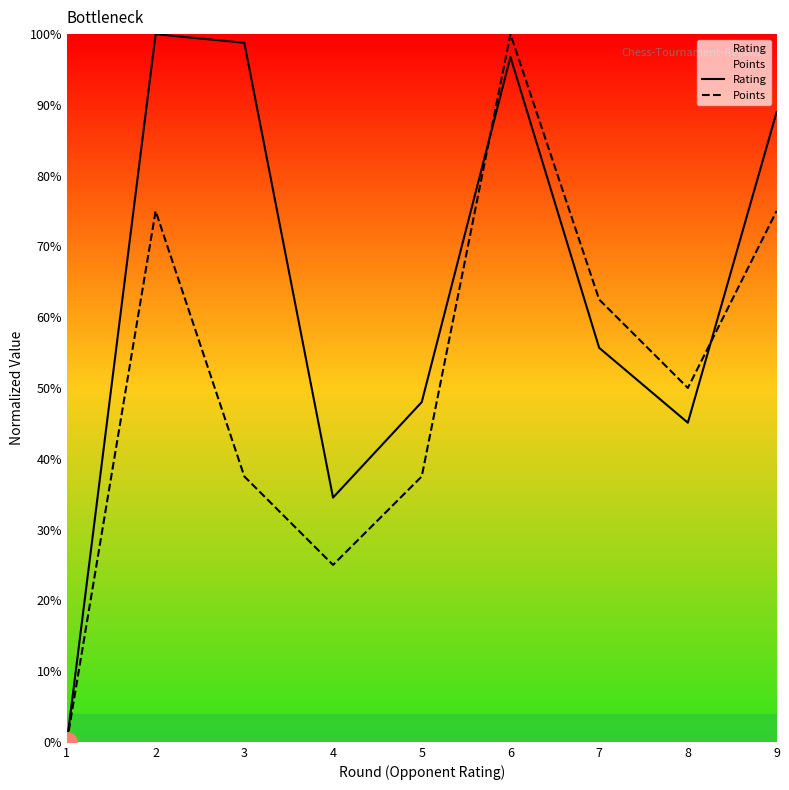

True or false: Points and Rating intersect in this chart.

True